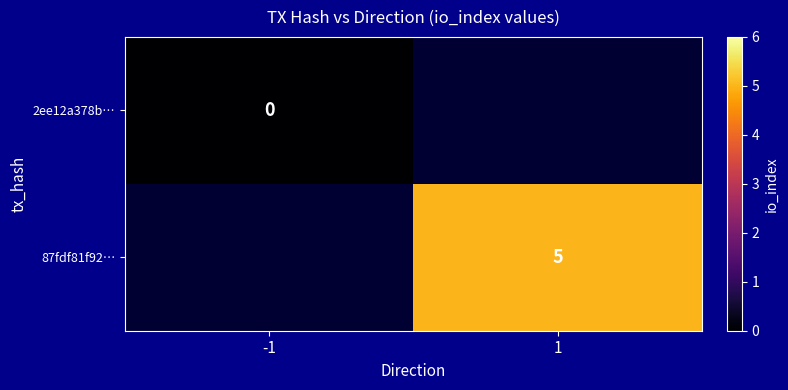

How many data points does each series have?

2